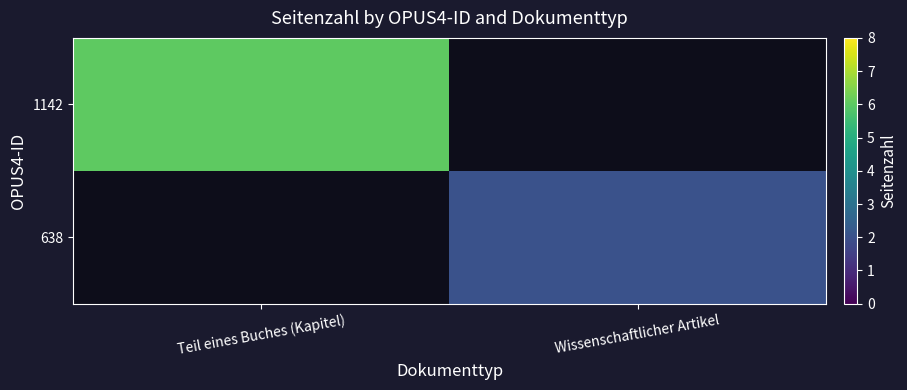

Which series has the largest range (max minus min)?

1142